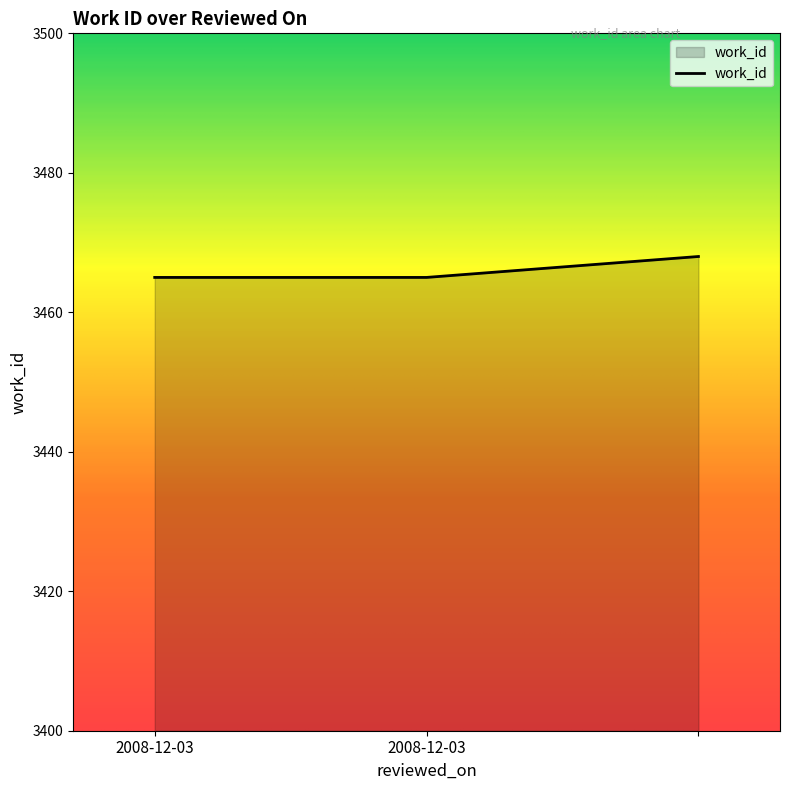

What is the average value?

3466